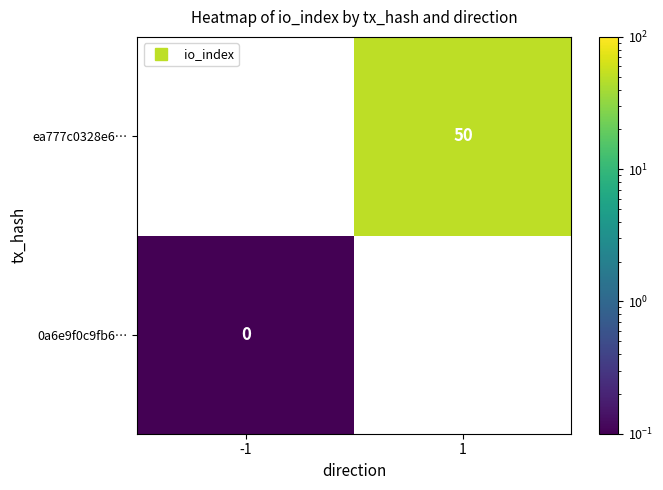

List the series in order of their peak value, highest first.

0a6e9f0c9fb6…, ea777c0328e6…